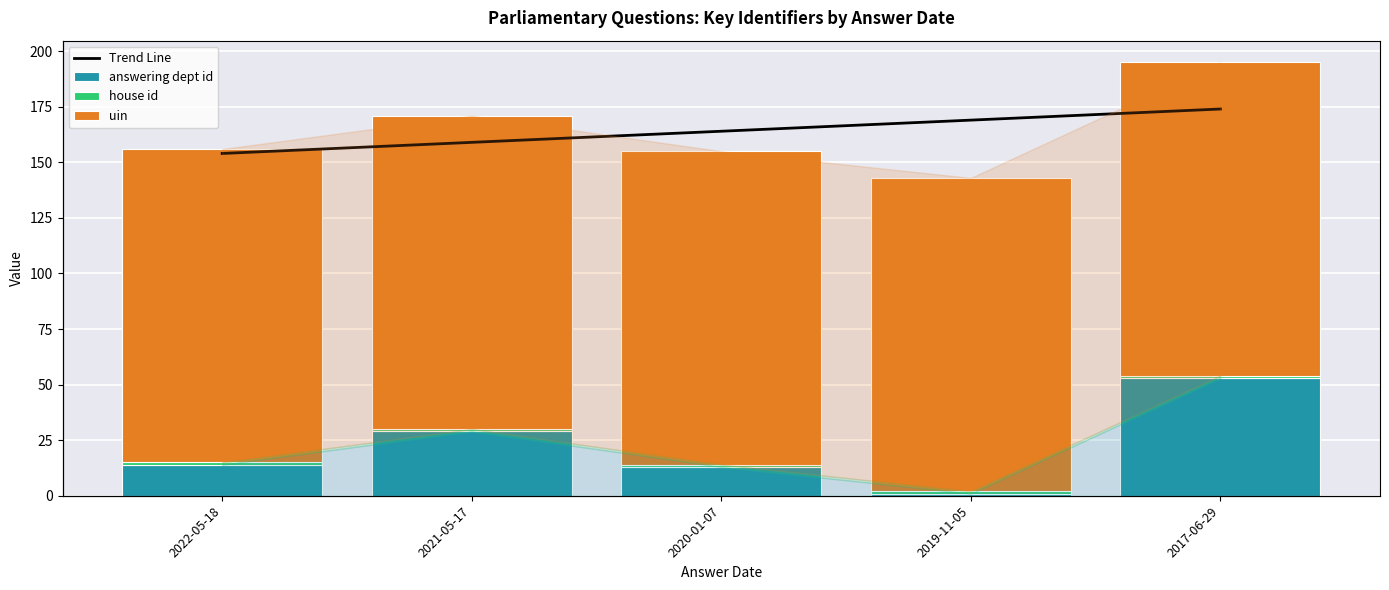

What is the lowest value of the house id series?

1.0